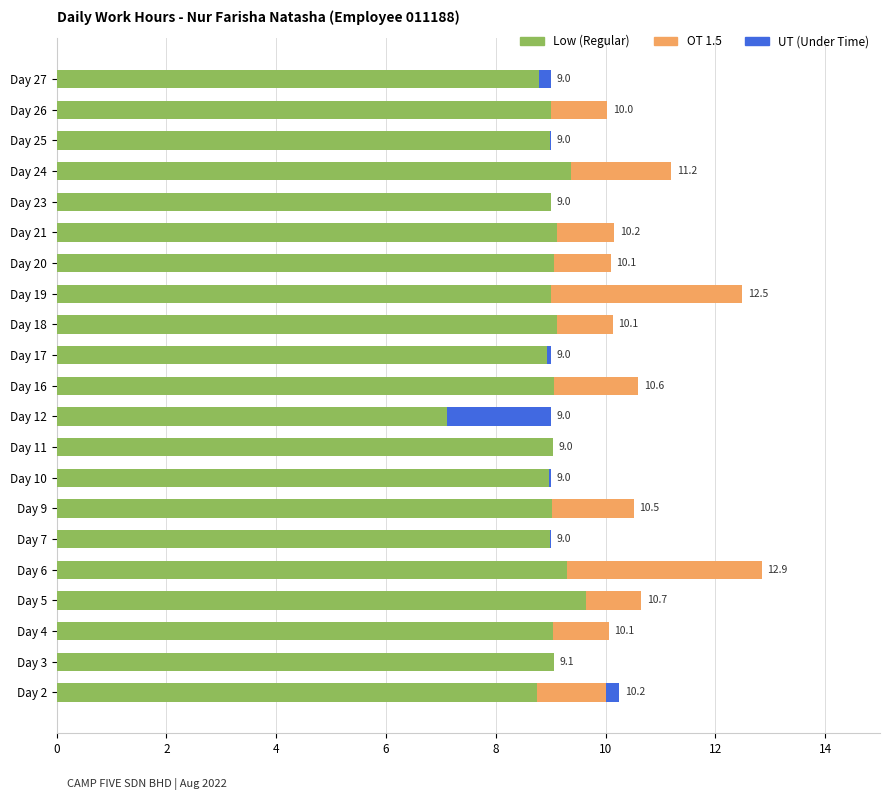

What is the sum of all Low (Regular) values?

188.4